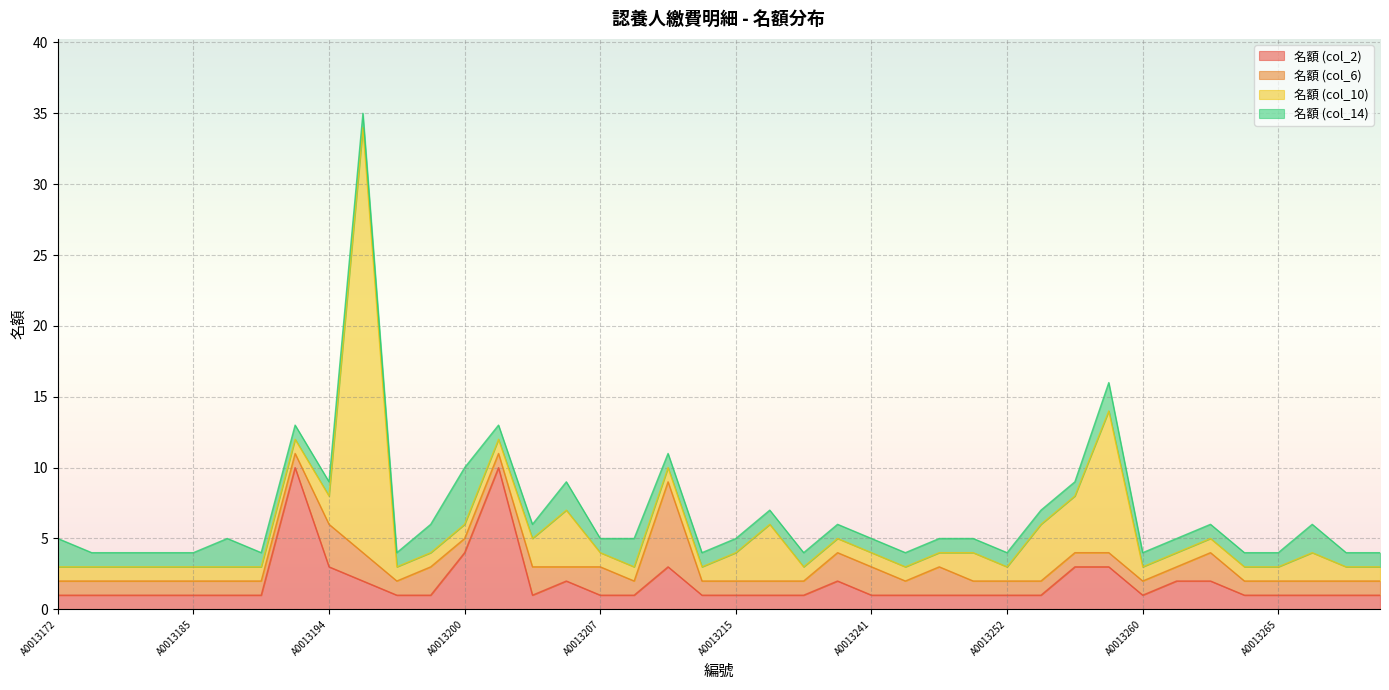

True or false: 名額 (col_14) has more than 0 interior local peaks.

True